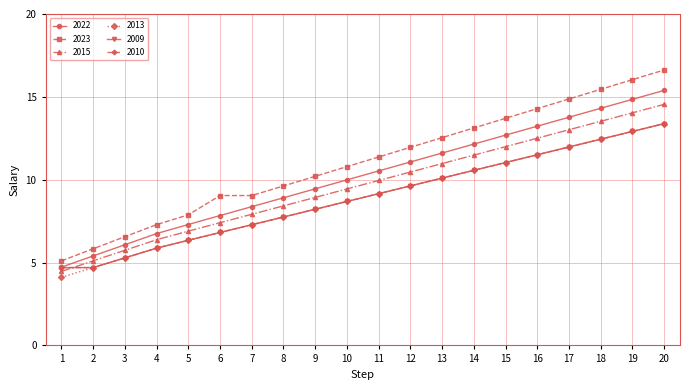

Is this an area chart (filled region under the line)?

No